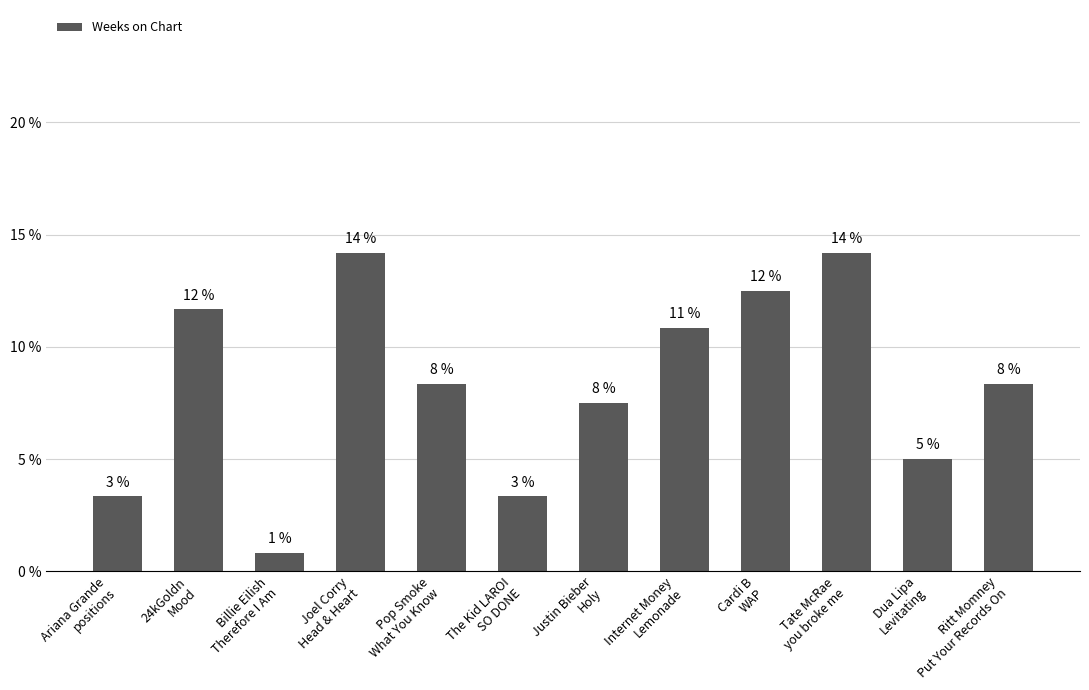

List the labels in order of value, largest first.

Joel Corry
Head & Heart, Tate McRae
you broke me, Cardi B
WAP, 24kGoldn
Mood, Internet Money
Lemonade, Pop Smoke
What You Know, Ritt Momney
Put Your Records On, Justin Bieber
Holy, Dua Lipa
Levitating, Ariana Grande
positions, The Kid LAROI
SO DONE, Billie Eilish
Therefore I Am